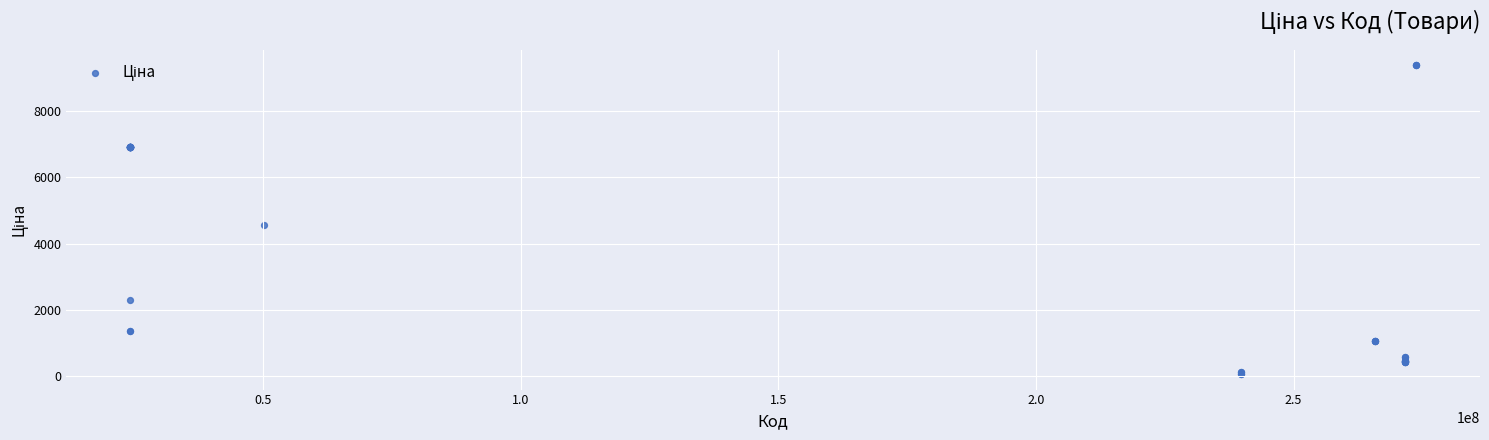

What Y value in the scatter plot is closest to 4720?

4561.9